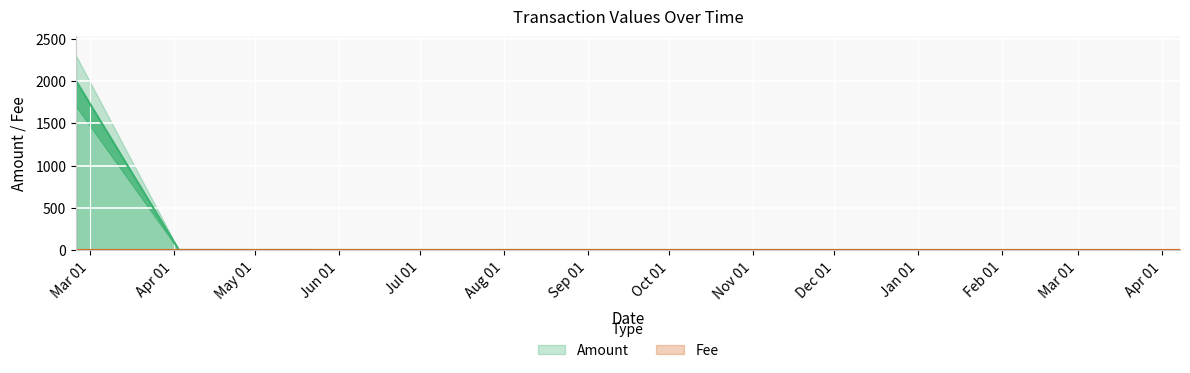

Reading left to right, list all the values displayed in this chart.

Amount: 1999.9	1998.9	2.0	1.0
Fee: 1.0	1.0	1.0	1.0